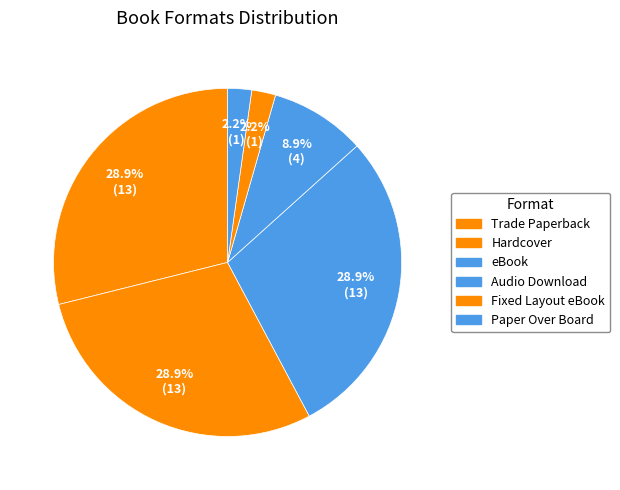

To the nearest percent, what is the difference between the Audio Download and Paper Over Board slice percentages?

7%